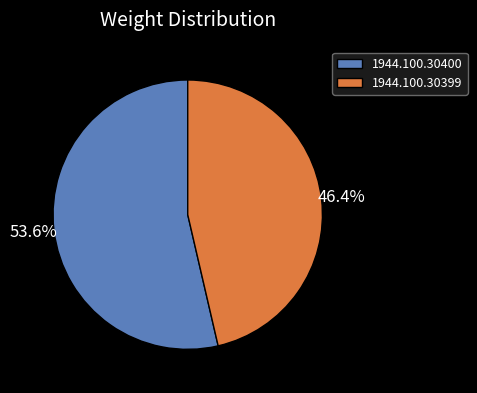

What percentage is the 1944.100.30400 slice, to the nearest percent?

54%